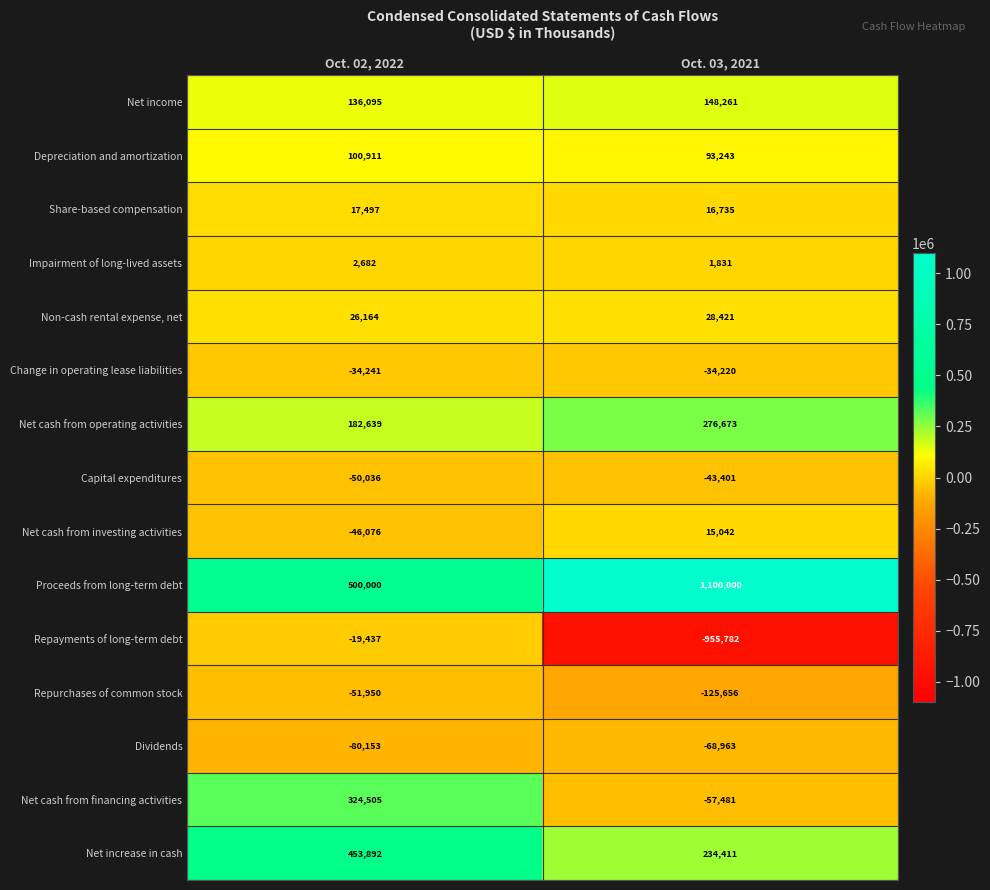

At which label is Net income closest to 142178?

Oct. 02, 2022